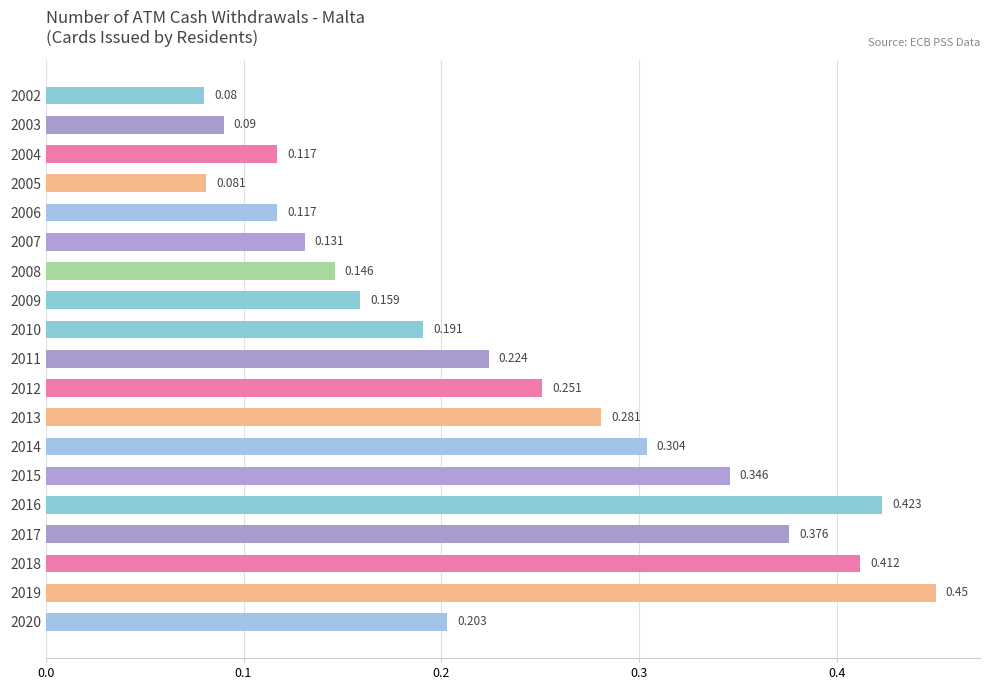

How many series are shown in this chart?

1